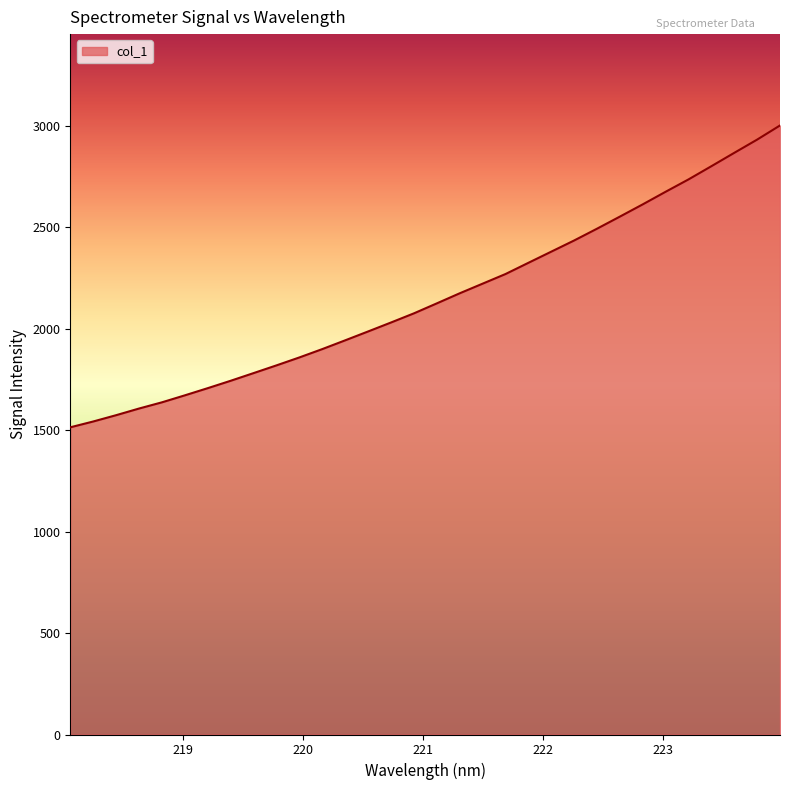

What is the difference between the maximum and minimum values?

1487.0